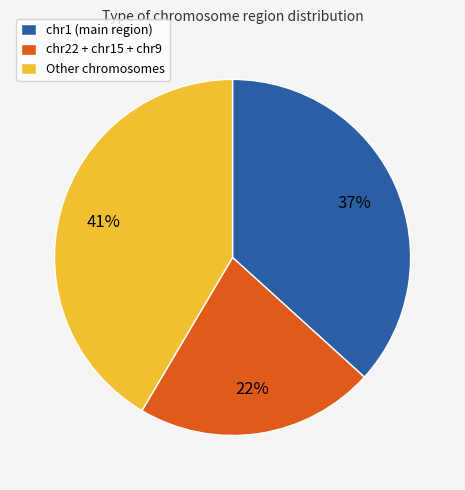

True or false: chr1 (main region) accounts for 37% of the total.

True